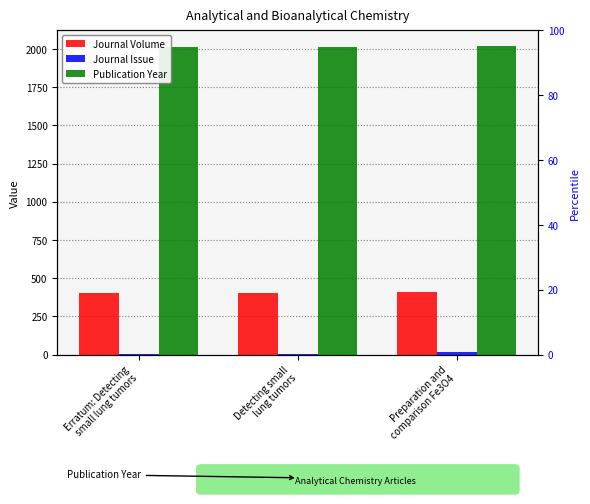

Reading left to right, transcribe all the data shown in this chart.

Journal Volume: Erratum: Detecting
small lung tumors=401	Detecting small
lung tumors=401	Preparation and
comparison Fe3O4=412
Journal Issue: Erratum: Detecting
small lung tumors=3	Detecting small
lung tumors=3	Preparation and
comparison Fe3O4=17
Publication Year: Erratum: Detecting
small lung tumors=2011	Detecting small
lung tumors=2011	Preparation and
comparison Fe3O4=2020